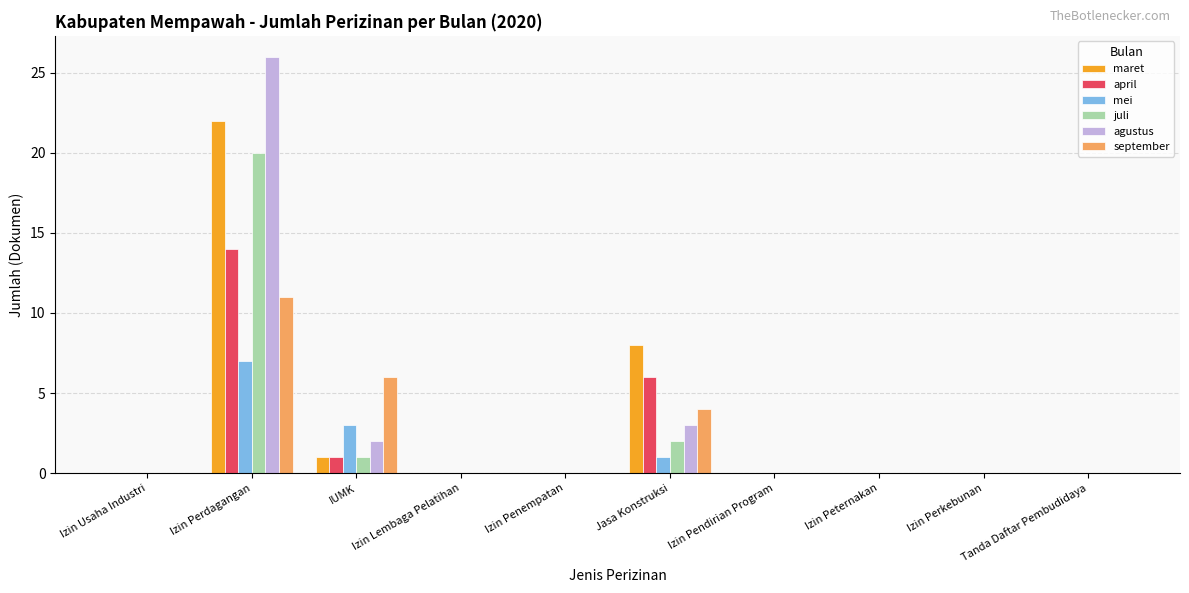

The value of agustus at Tanda Daftar Pembudidaya is 15. True or false?

False